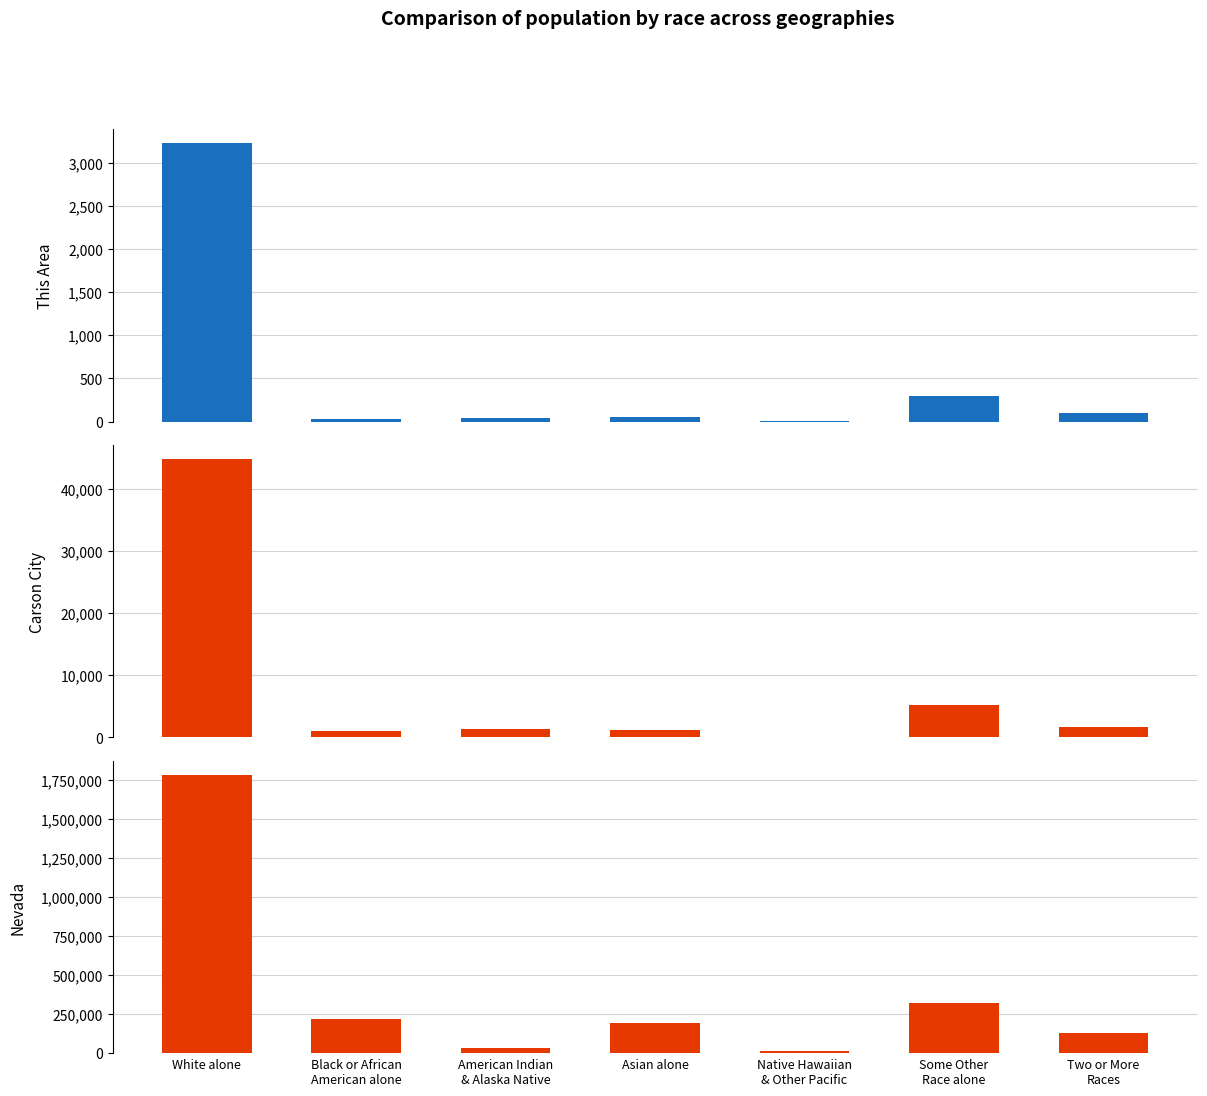

True or false: This Area has a value of 78 at Asian alone.

False